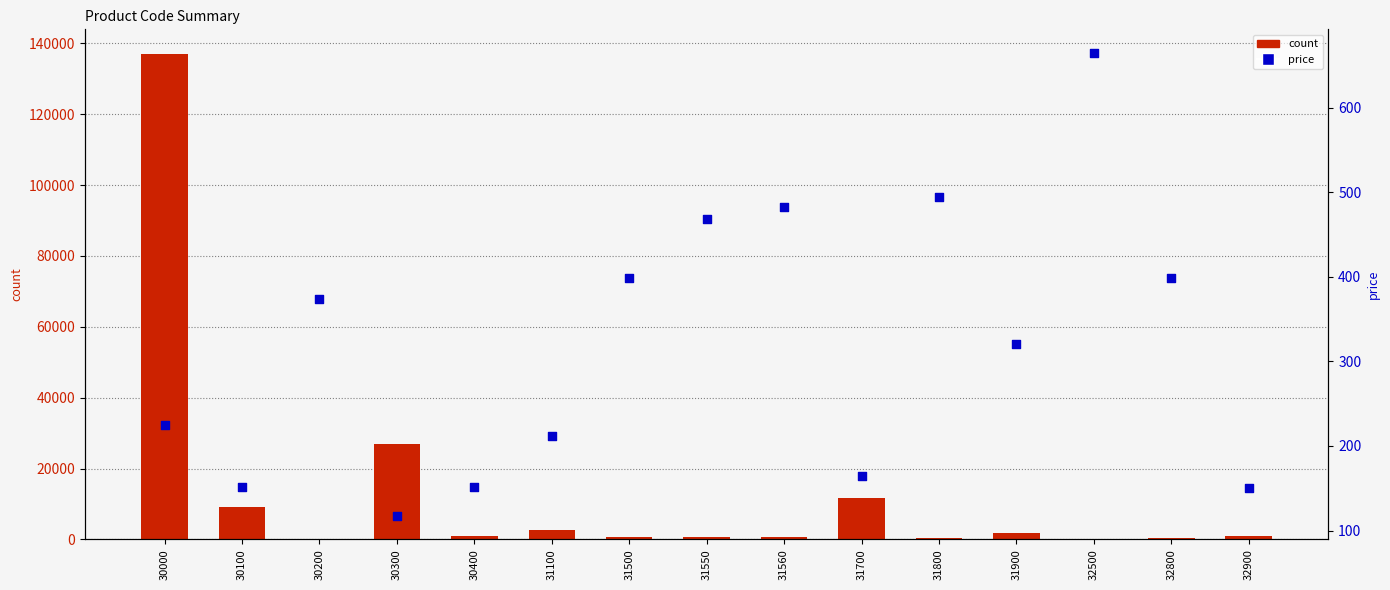

Which series has the largest total across all categories?

count